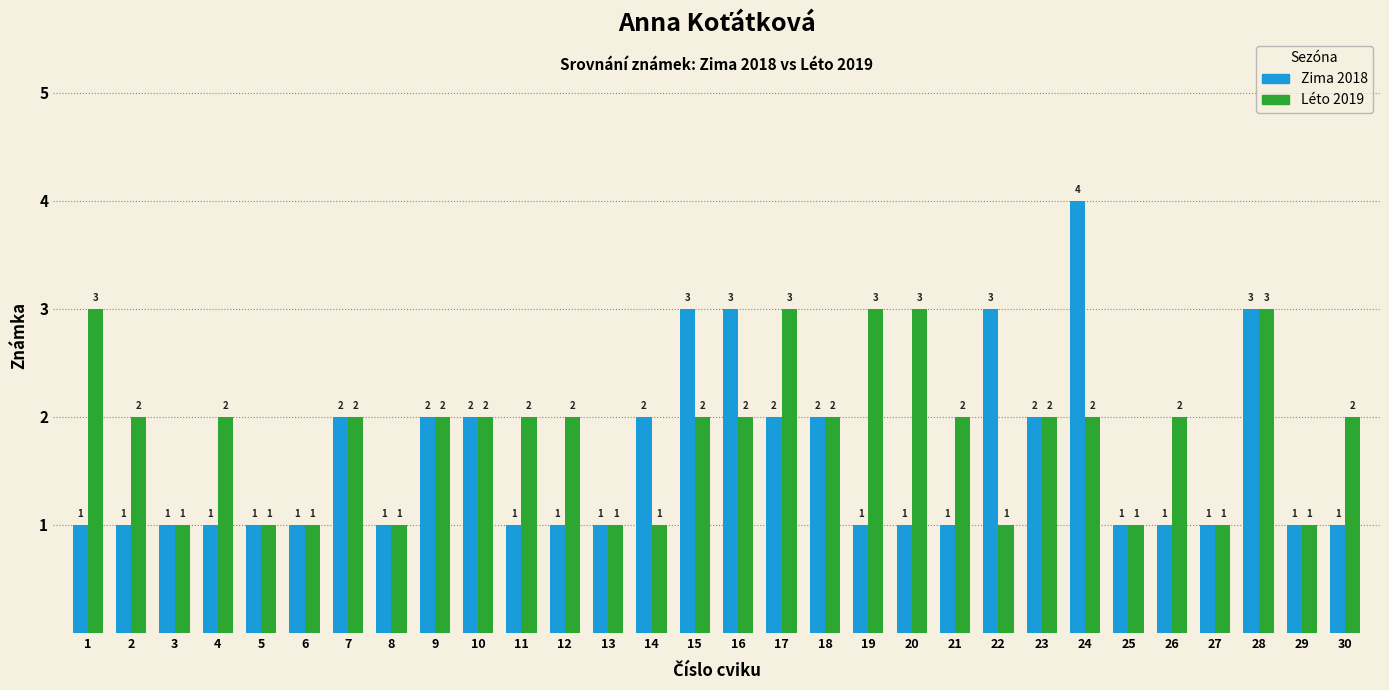

True or false: Léto 2019 has a value of 2 at 16.

True